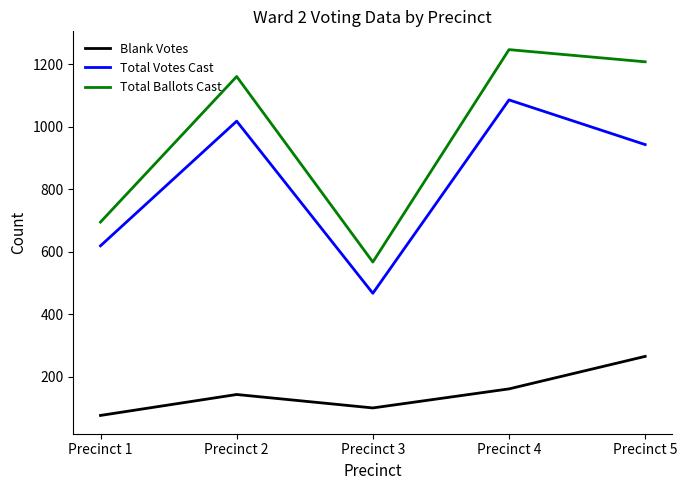

Reading left to right, what are all the values shown in this chart?

Blank Votes: 76	143	100	161	265
Total Votes Cast: 619	1018	467	1086	943
Total Ballots Cast: 695	1161	567	1247	1208